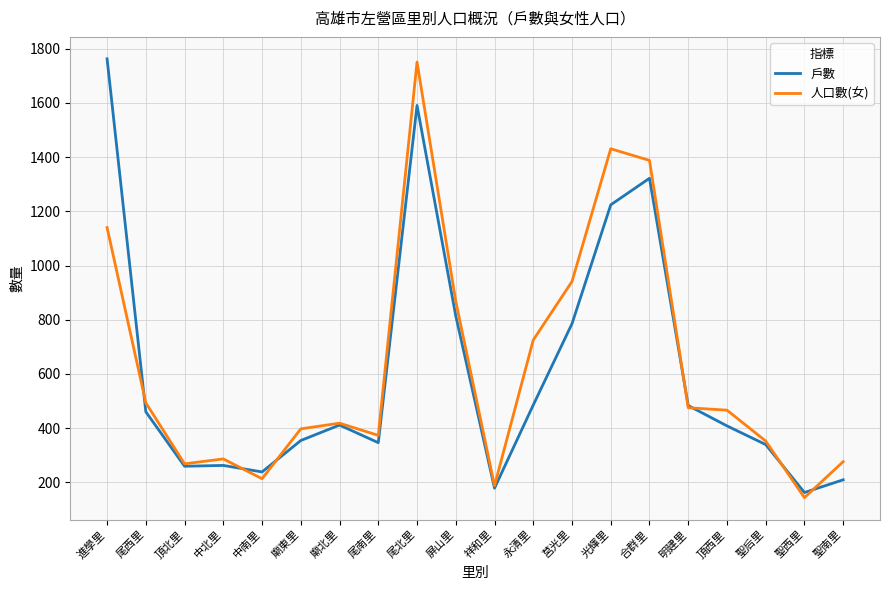

What are all the series names shown in the legend?

戶數, 人口數(女)